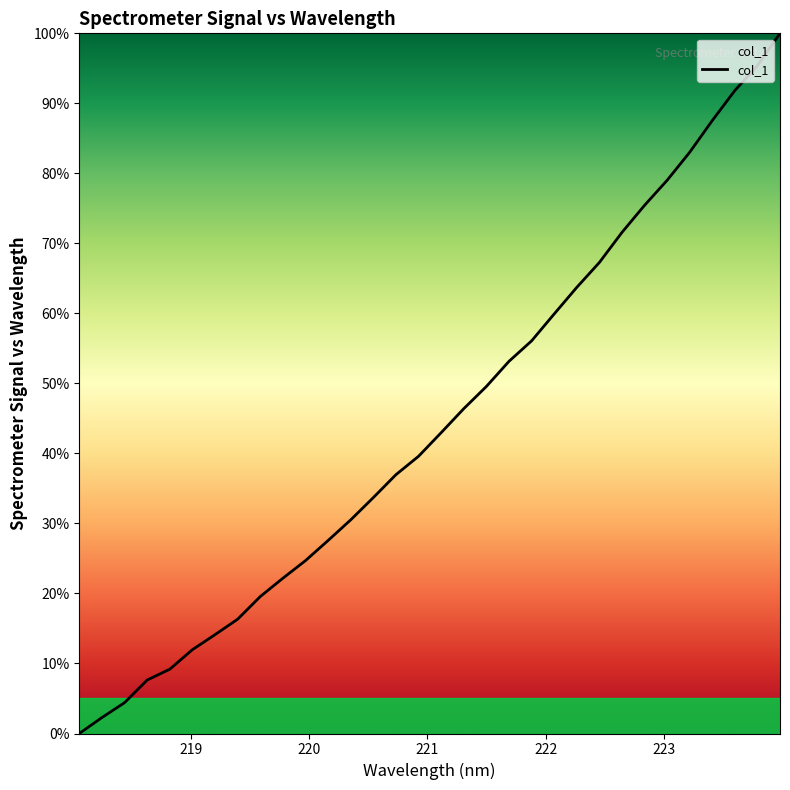

What is the average value?

44.5